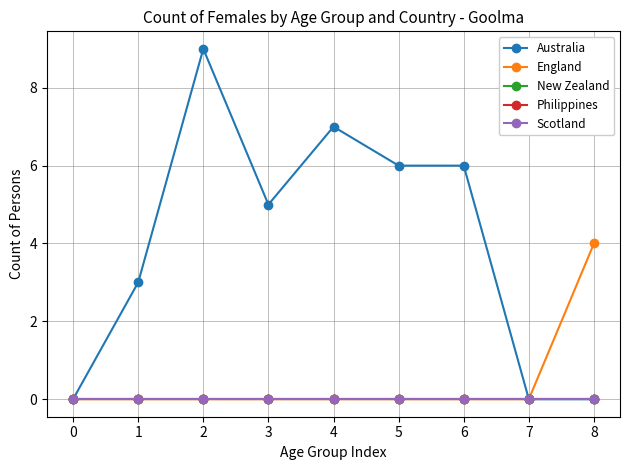

Reading left to right, extract all data points from this chart.

Australia: 0	3	9	5	7	6	6	0	0
England: 0	0	0	0	0	0	0	0	4
New Zealand: 0	0	0	0	0	0	0	0	0
Philippines: 0	0	0	0	0	0	0	0	0
Scotland: 0	0	0	0	0	0	0	0	0